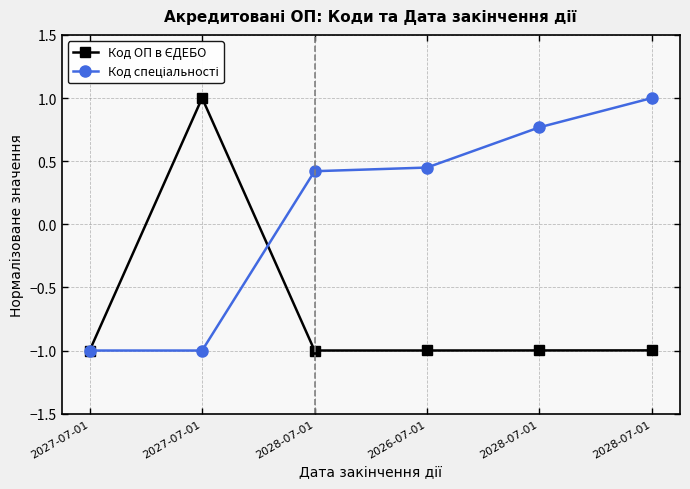

Which series has the widest spread of values?

Код ОП в ЄДЕБО